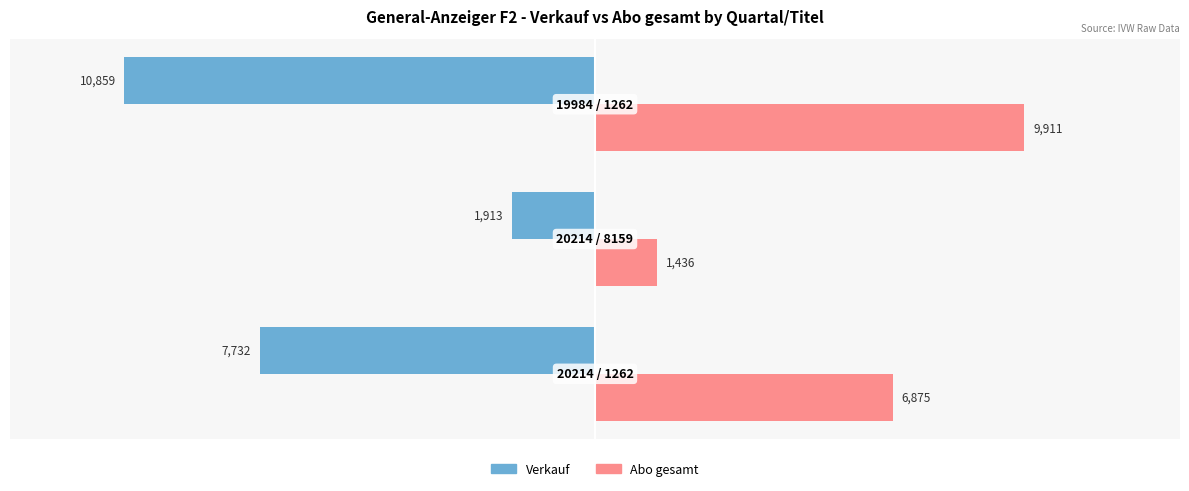

What is the difference between the maximum and second lowest values in the Verkauf series?

5819